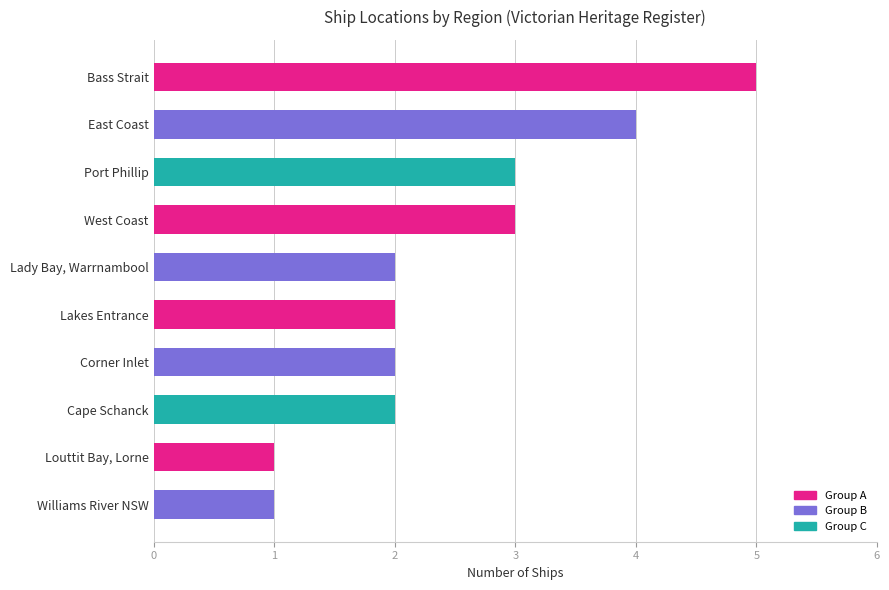

The value at Louttit Bay, Lorne is 1. True or false?

True